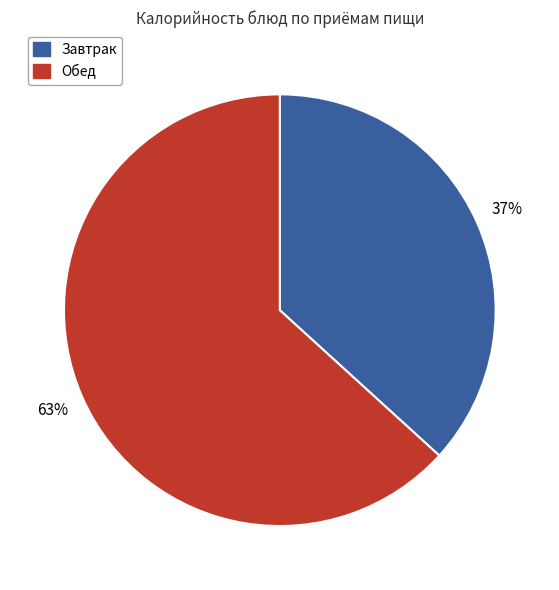

To the nearest percent, what is the difference between the largest and smallest slice percentages?

26%